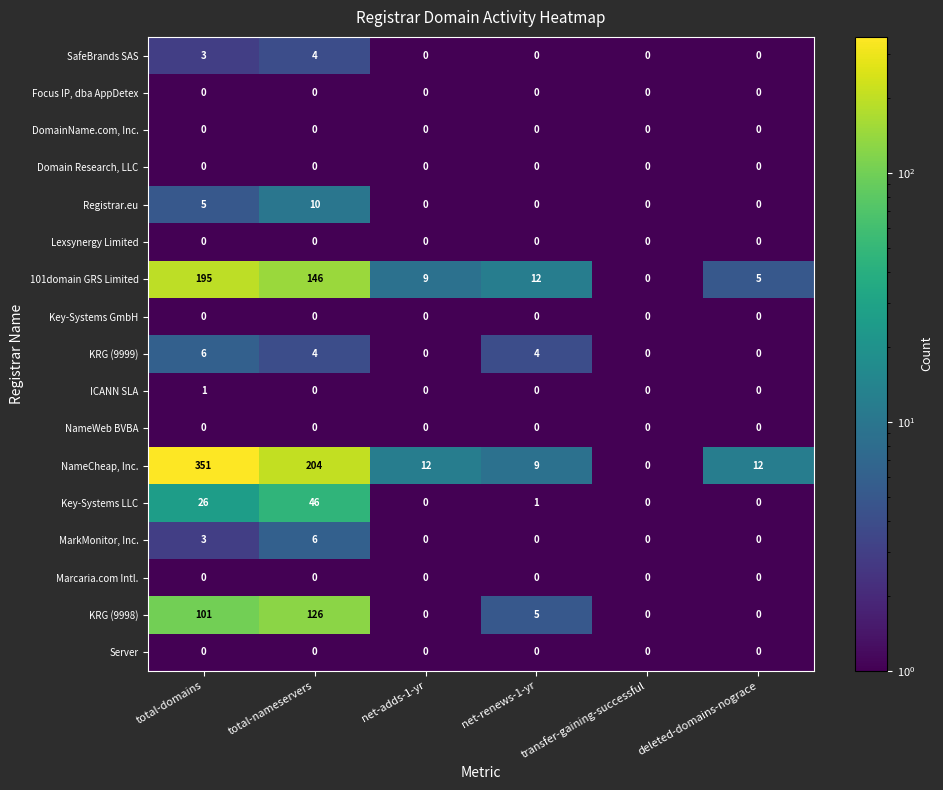

Which series changed the most between net-adds-1-yr and net-renews-1-yr?

KRG (9998)